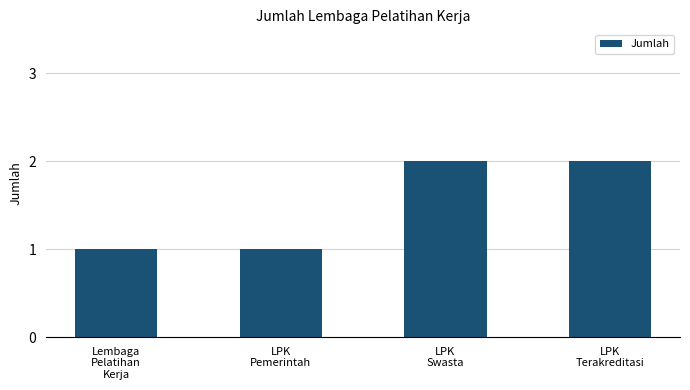

What is the smallest value displayed?

1